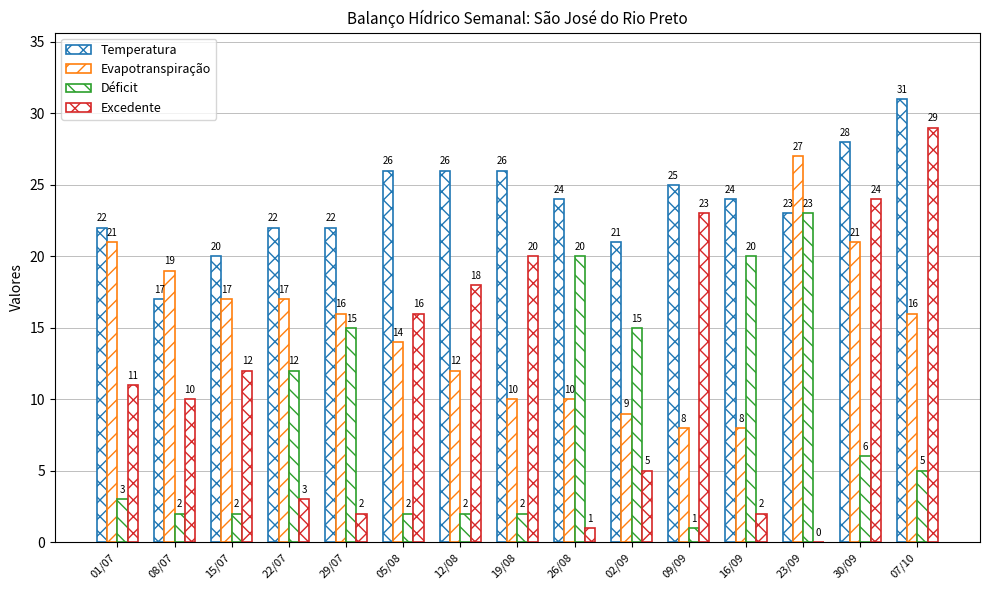

Rank the series by their average value, from lowest to highest.

Déficit, Excedente, Evapotranspiração, Temperatura